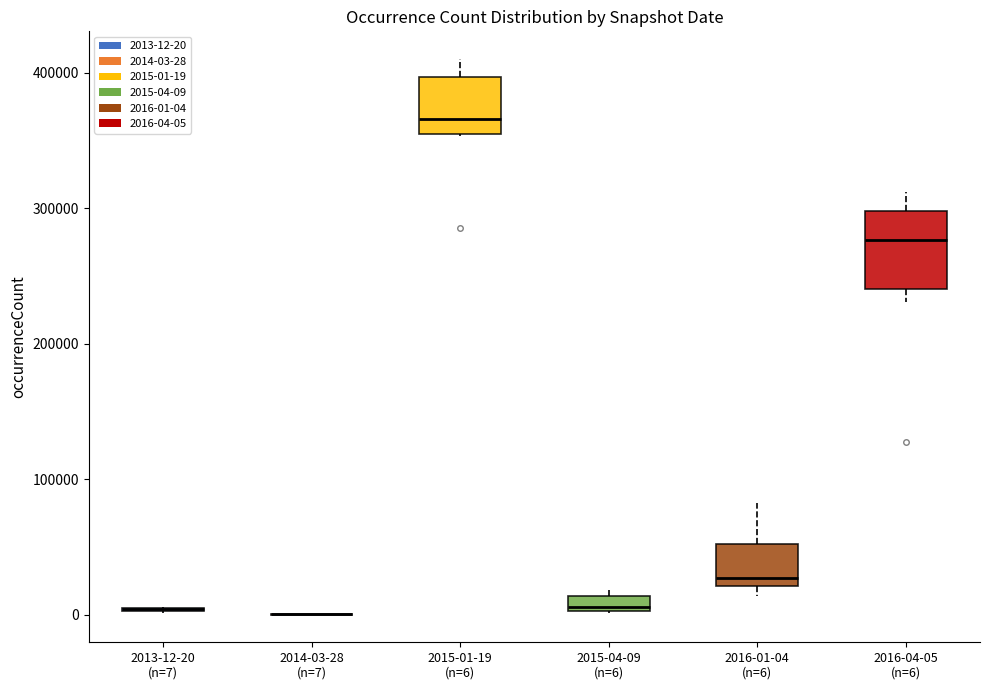

Comparing the boxes themselves (not the whiskers), which one is the tallest?

2016-04-05 (n=6)